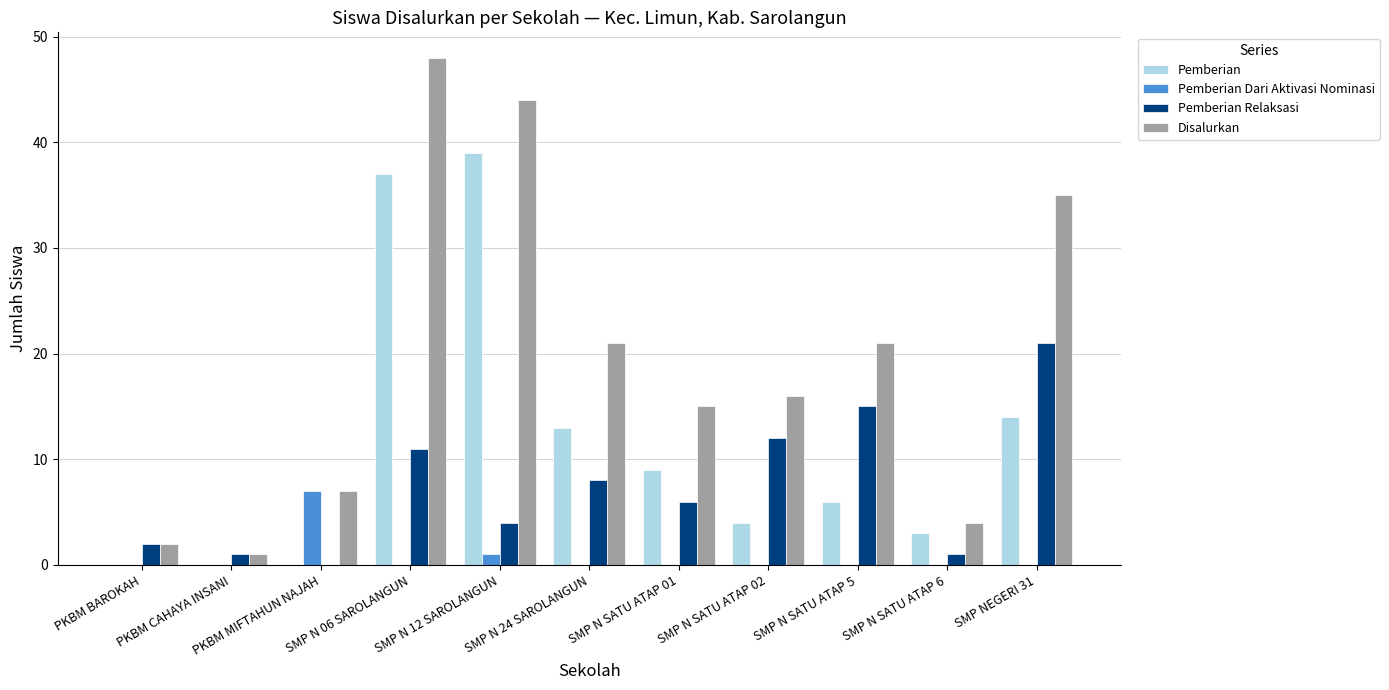

Which series has the largest total across all categories?

Disalurkan